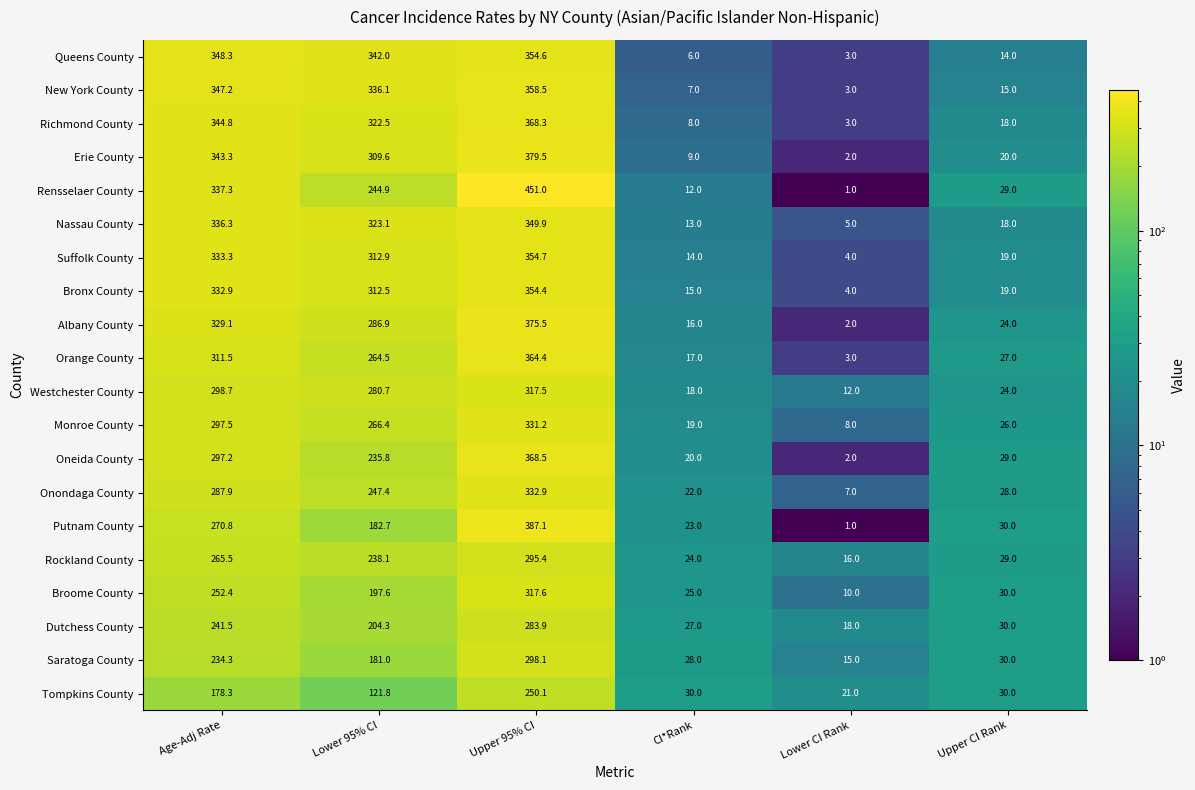

What is the total value across all series at Lower CI Rank?

140.0